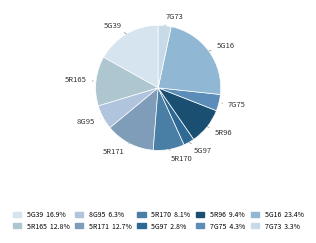

Rank the categories by value from highest to lowest.

5G16, 5G39, 5R165, 5R171, 5R96, 5R170, 8G95, 7G75, 7G73, 5G97